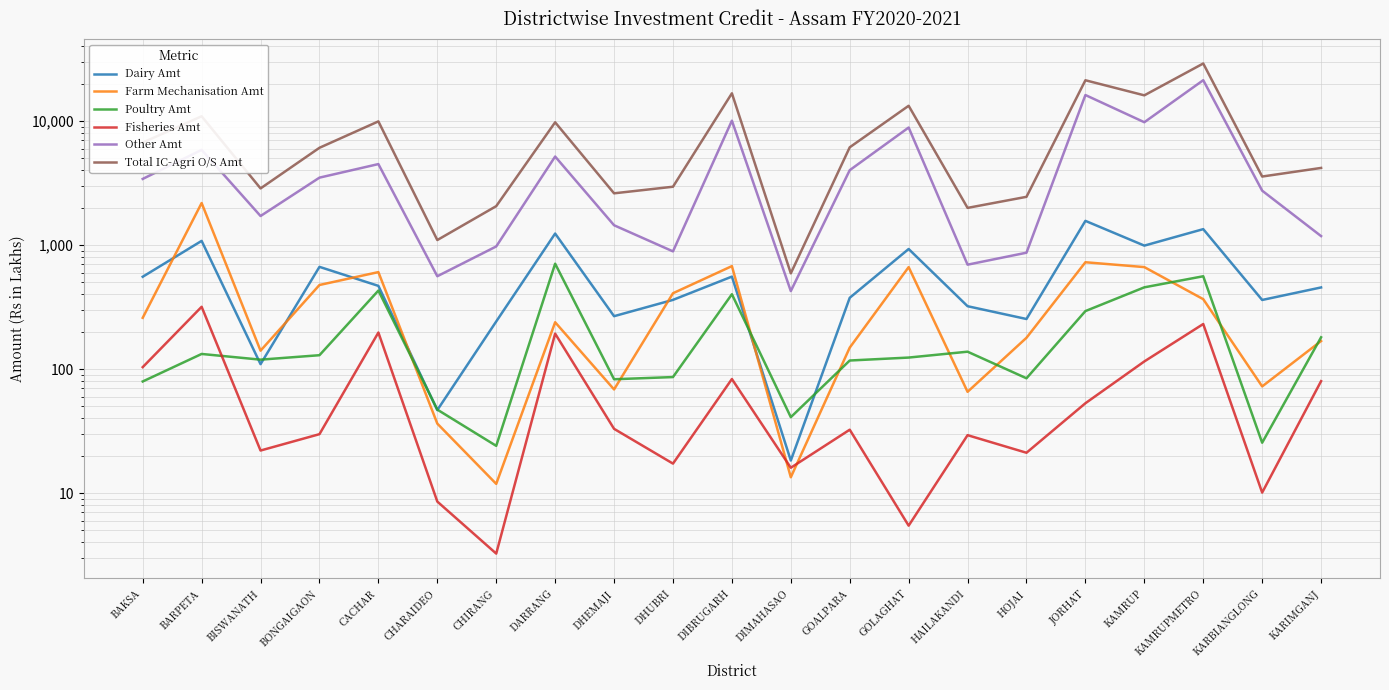

List the series in order of their peak value, highest first.

Total IC-Agri O/S Amt, Other Amt, Farm Mechanisation Amt, Dairy Amt, Poultry Amt, Fisheries Amt